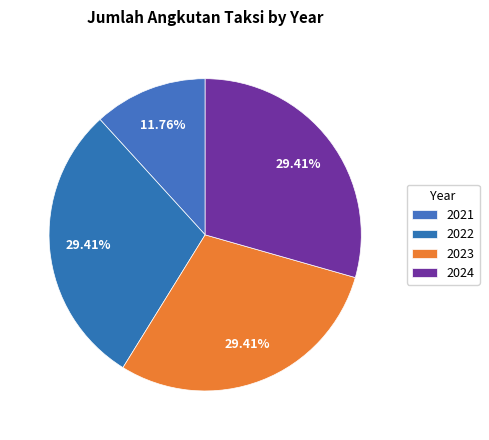

Count the number of slices in the pie.

4